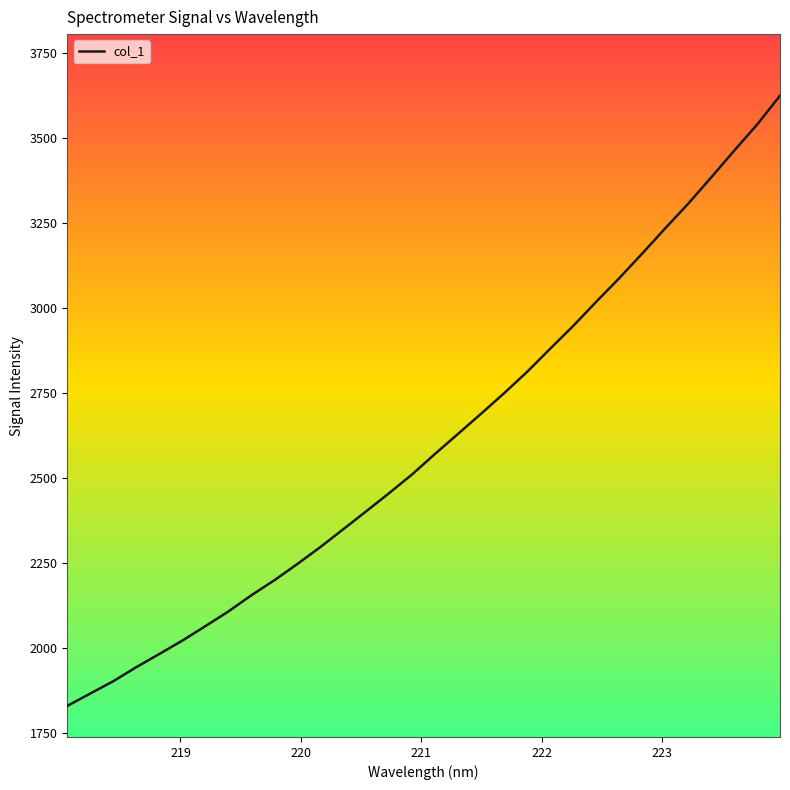

What is the average value?

2606.6